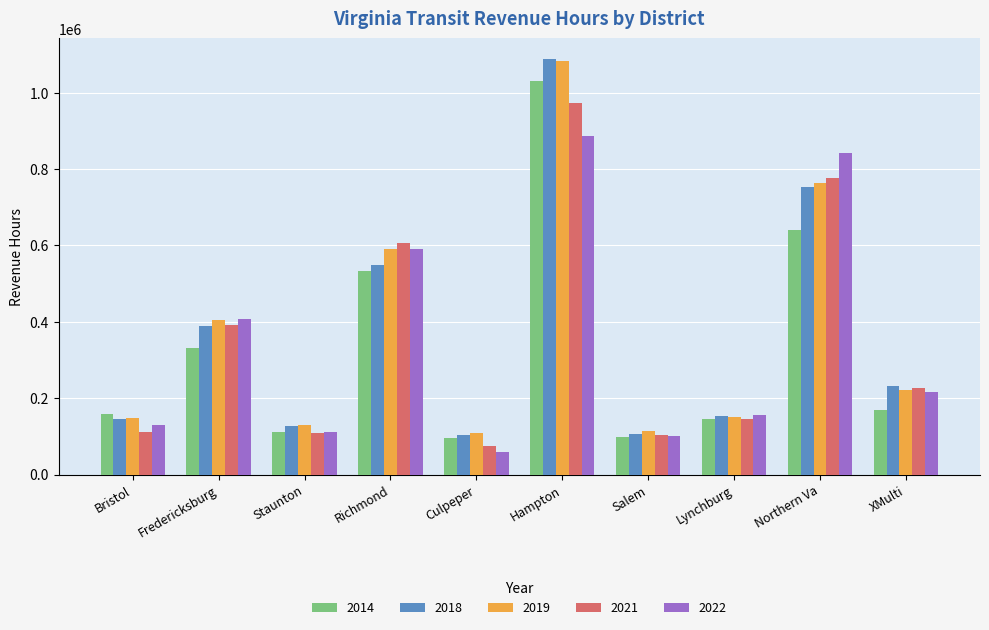

How many values in the 2022 series are below 217350?

5